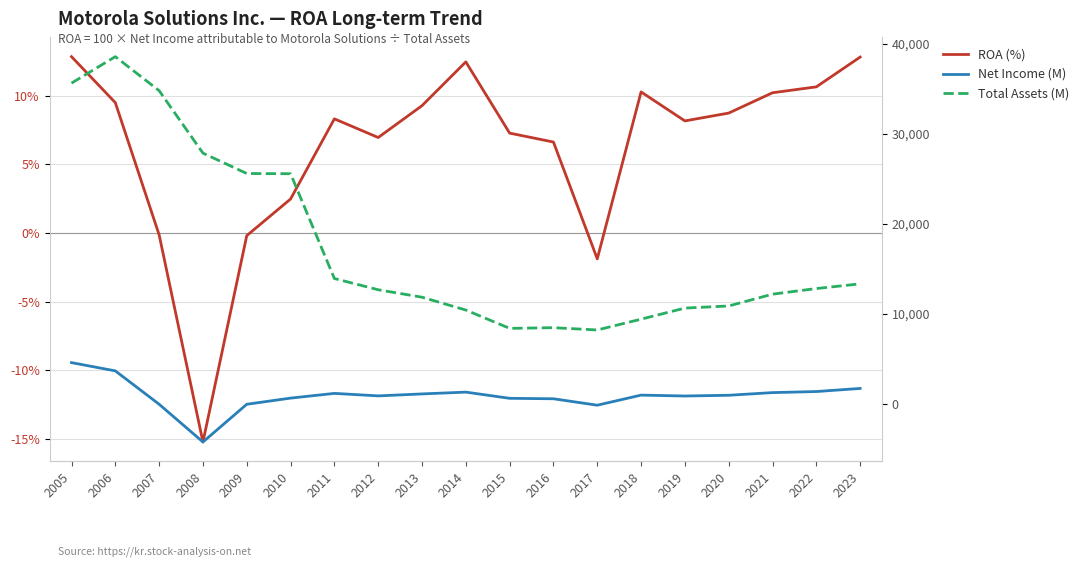

Reading left to right, list all the values displayed in this chart.

ROA (%): 2005=12.8	2006=9.5	2007=-0.1	2008=-15.2	2009=-0.2	2010=2.5	2011=8.3	2012=7.0	2013=9.3	2014=12.5	2015=7.3	2016=6.6	2017=-1.9	2018=10.3	2019=8.2	2020=8.7	2021=10.2	2022=10.6	2023=12.8
Net Income (M): 2005=4578.0	2006=3661.0	2007=-49.0	2008=-4244.0	2009=-51.0	2010=633.0	2011=1158.0	2012=881.0	2013=1099.0	2014=1299.0	2015=610.0	2016=560.0	2017=-155.0	2018=966.0	2019=868.0	2020=949.0	2021=1245.0	2022=1363.0	2023=1709.0
Total Assets (M): 2005=35649.0	2006=38593.0	2007=34812.0	2008=27869.0	2009=25603.0	2010=25577.0	2011=13929.0	2012=12679.0	2013=11851.0	2014=10423.0	2015=8387.0	2016=8463.0	2017=8208.0	2018=9409.0	2019=10642.0	2020=10876.0	2021=12189.0	2022=12814.0	2023=13336.0